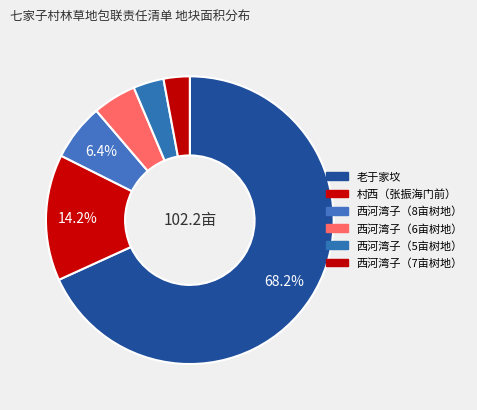

Which slice represents more than half of the pie?

老于家坟